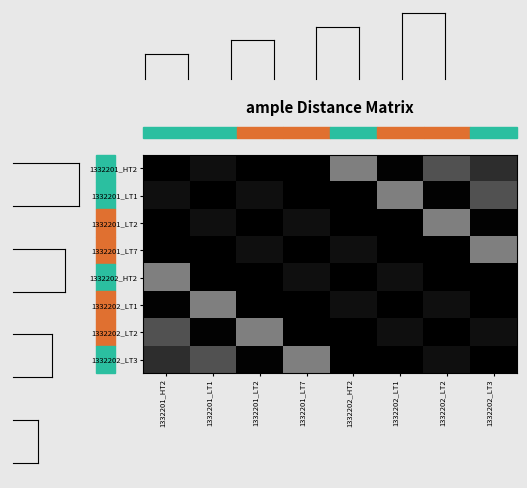

Reading right to left, transcribe all the data shown in this chart.

1332201_HT2: 1332202_LT3=0.8	1332202_LT2=0.7	1332202_LT1=1.0	1332202_HT2=0.5	1332201_LT7=1.0	1332201_LT2=1.0	1332201_LT1=0.9	1332201_HT2=1.0
1332201_LT1: 1332202_LT3=0.7	1332202_LT2=1.0	1332202_LT1=0.5	1332202_HT2=1.0	1332201_LT7=1.0	1332201_LT2=0.9	1332201_LT1=1.0	1332201_HT2=0.9
1332201_LT2: 1332202_LT3=1.0	1332202_LT2=0.5	1332202_LT1=1.0	1332202_HT2=1.0	1332201_LT7=0.9	1332201_LT2=1.0	1332201_LT1=0.9	1332201_HT2=1.0
1332201_LT7: 1332202_LT3=0.5	1332202_LT2=1.0	1332202_LT1=1.0	1332202_HT2=0.9	1332201_LT7=1.0	1332201_LT2=0.9	1332201_LT1=1.0	1332201_HT2=1.0
1332202_HT2: 1332202_LT3=1.0	1332202_LT2=1.0	1332202_LT1=0.9	1332202_HT2=1.0	1332201_LT7=0.9	1332201_LT2=1.0	1332201_LT1=1.0	1332201_HT2=0.5
1332202_LT1: 1332202_LT3=1.0	1332202_LT2=0.9	1332202_LT1=1.0	1332202_HT2=0.9	1332201_LT7=1.0	1332201_LT2=1.0	1332201_LT1=0.5	1332201_HT2=1.0
1332202_LT2: 1332202_LT3=0.9	1332202_LT2=1.0	1332202_LT1=0.9	1332202_HT2=1.0	1332201_LT7=1.0	1332201_LT2=0.5	1332201_LT1=1.0	1332201_HT2=0.7
1332202_LT3: 1332202_LT3=1.0	1332202_LT2=0.9	1332202_LT1=1.0	1332202_HT2=1.0	1332201_LT7=0.5	1332201_LT2=1.0	1332201_LT1=0.7	1332201_HT2=0.8